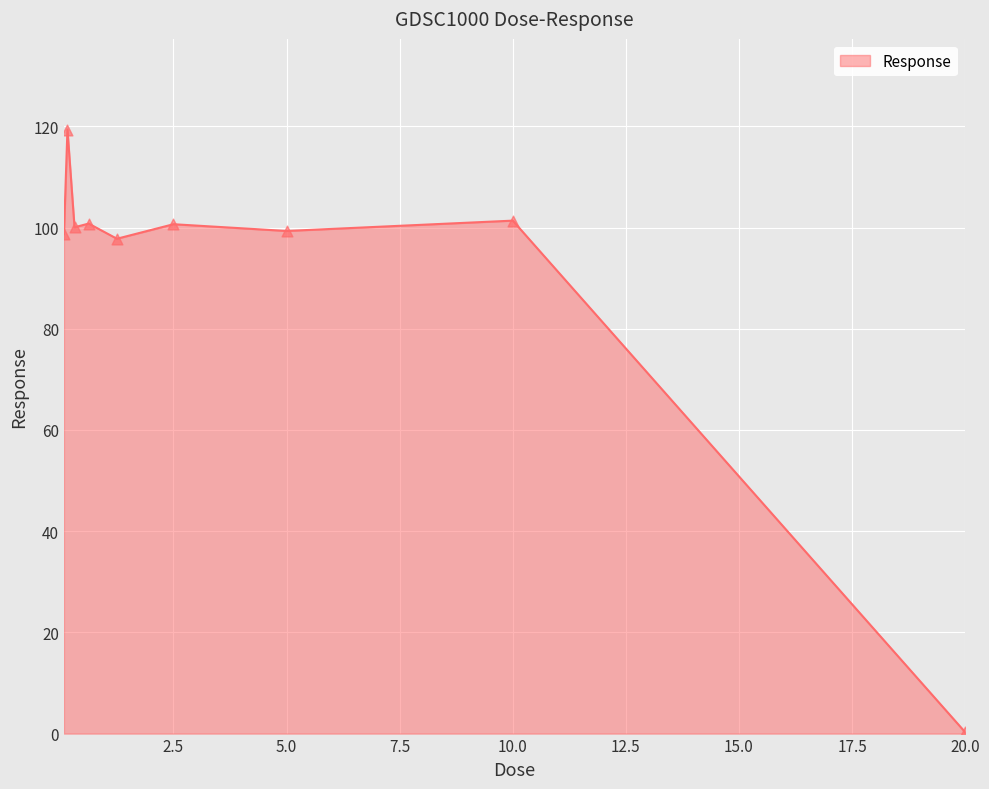

What is the maximum value shown in the chart?

119.4